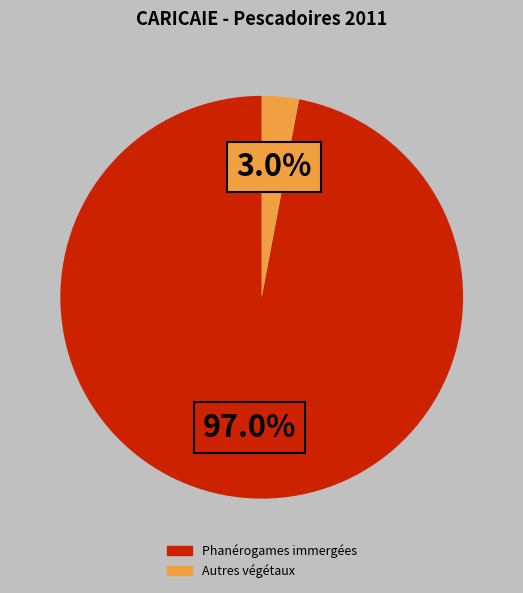

How many slices are in this pie chart?

2